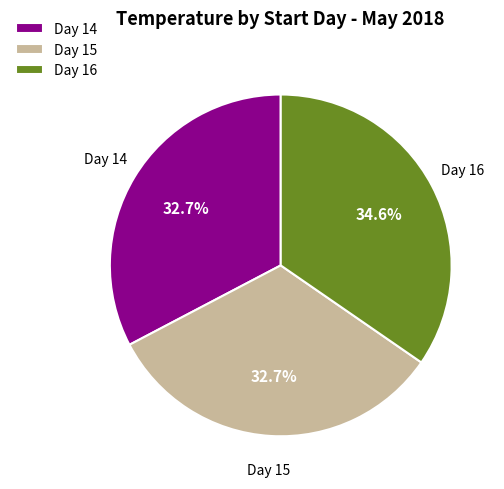

Approximately how many times larger is the value at Day 15 compared to Day 14?

1.0